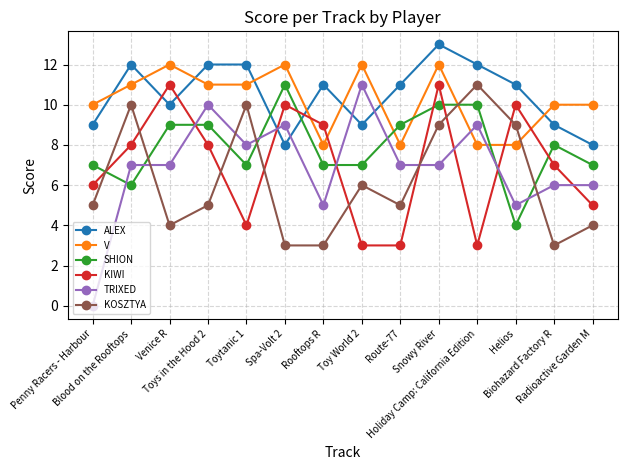

At which label does ALEX first exceed 11?

Blood on the Rooftops